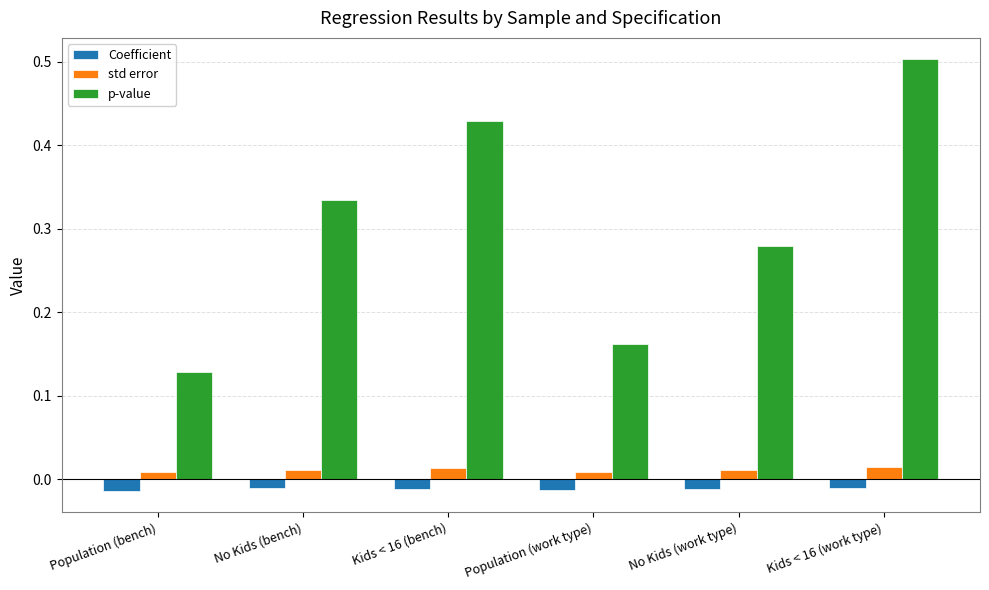

What are all the series names shown in the legend?

Coefficient, std error, p-value